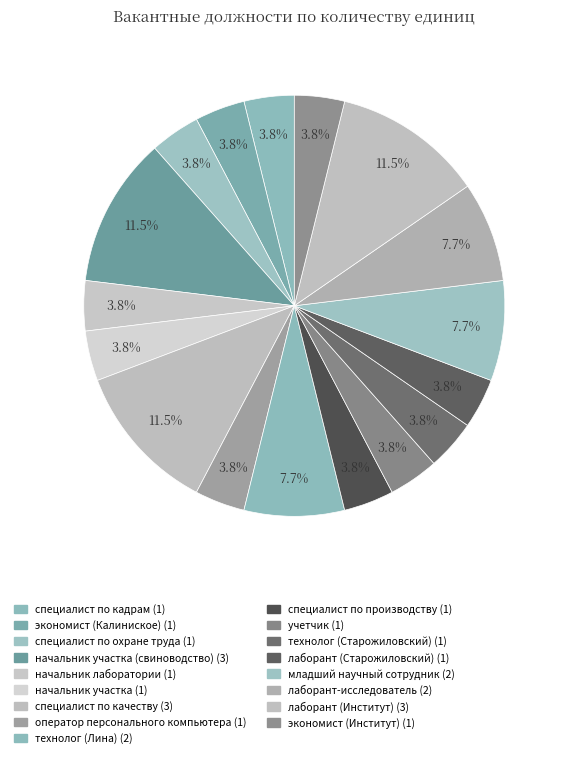

How many segments does this pie chart have?

17